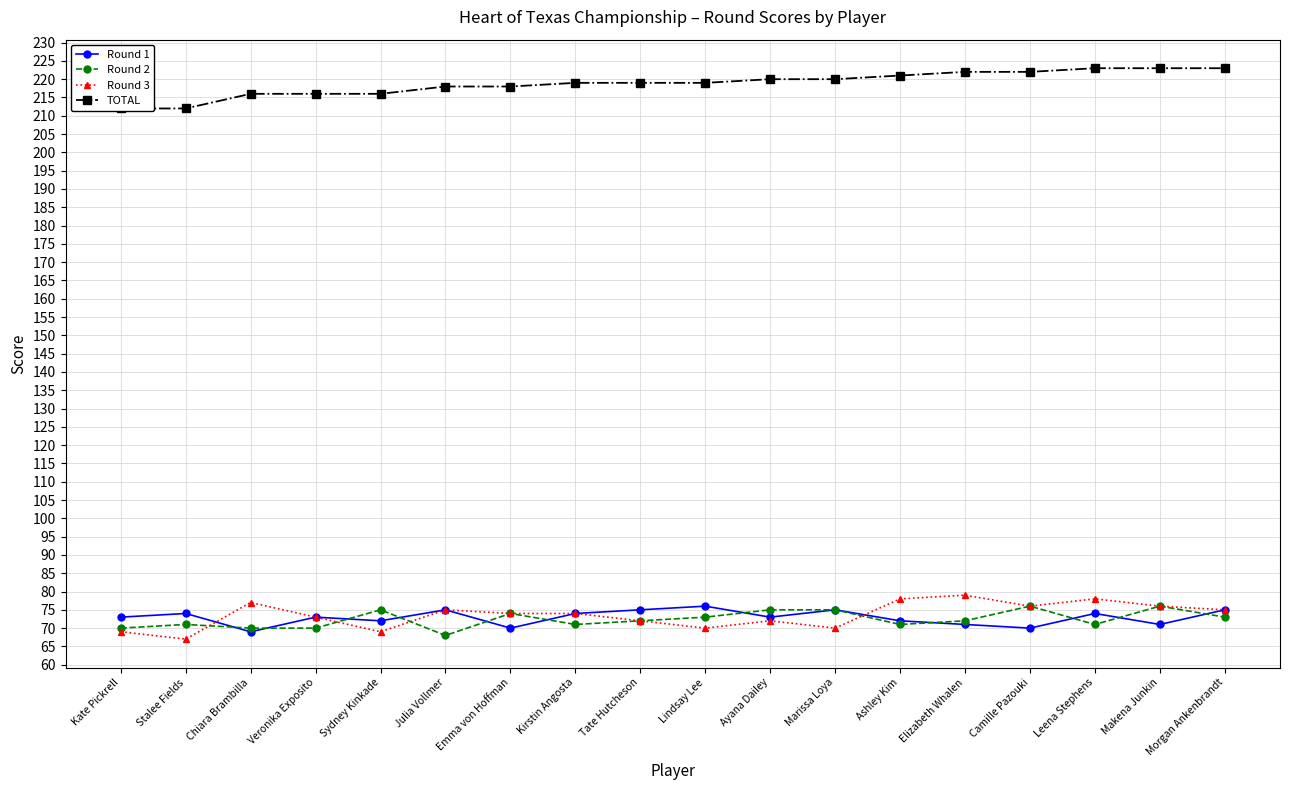

Where is Round 1 nearest to the value 72?

Sydney Kinkade